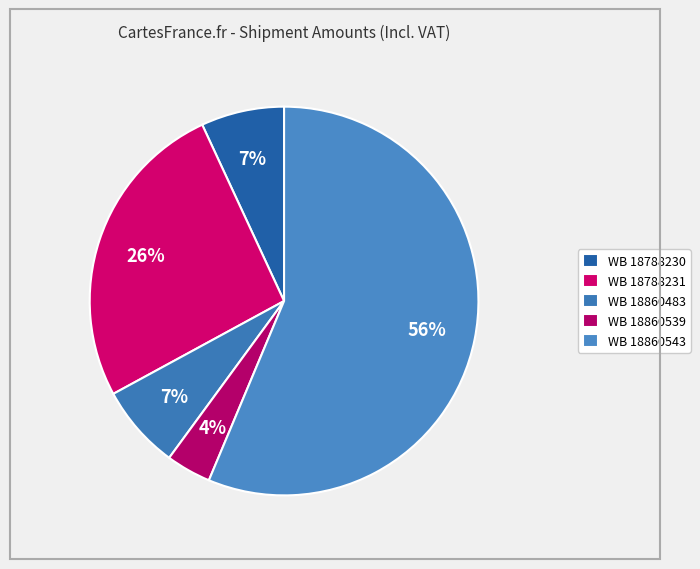

Which slice is the smallest?

18860539